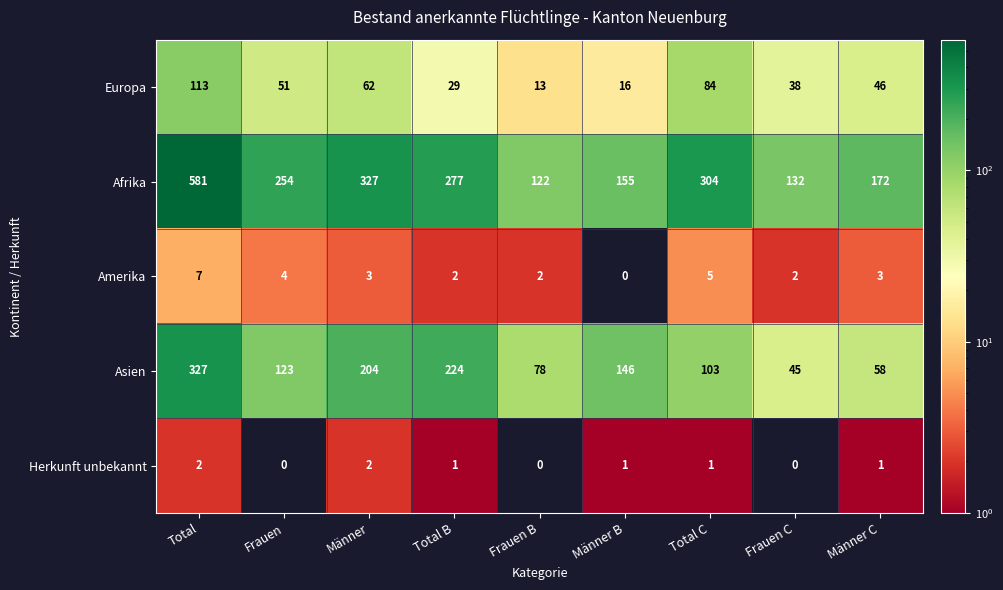

Which series has the largest total across all categories?

Afrika